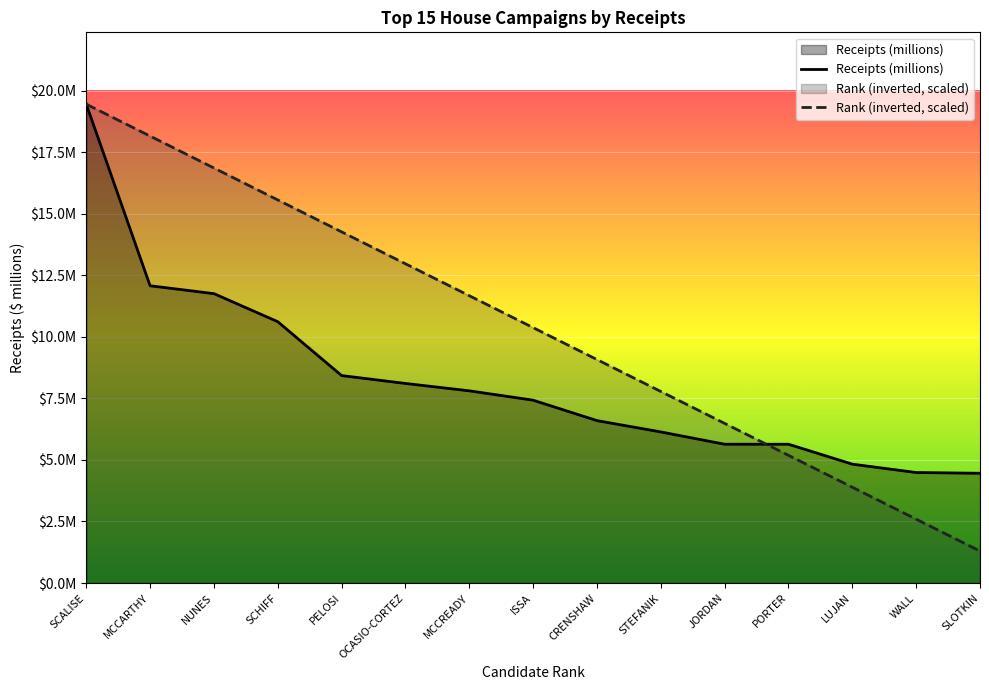

What is the minimum value shown in the chart?

1.3